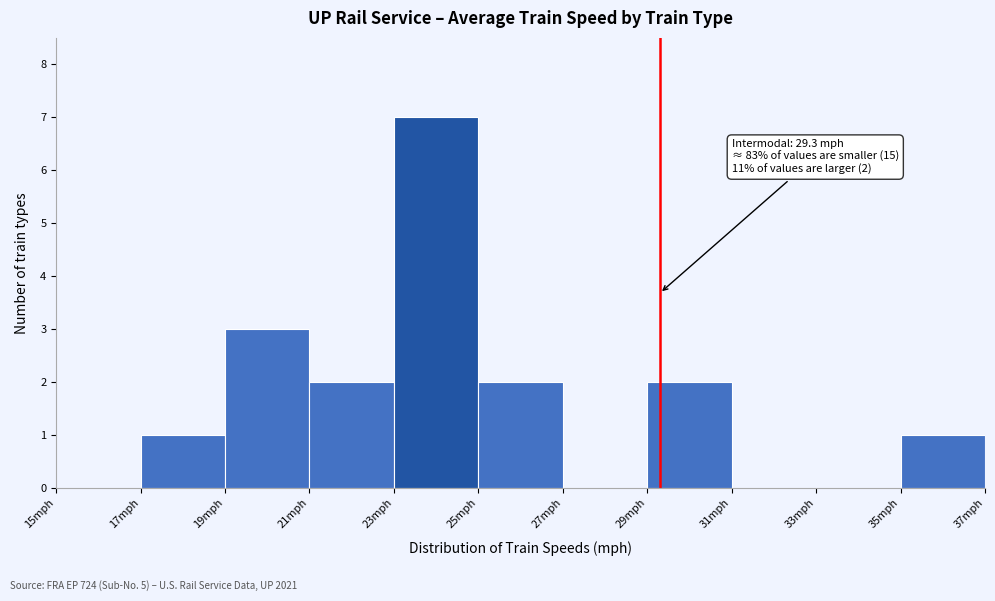

Which range on the x-axis has the tallest bar?

23 to 25